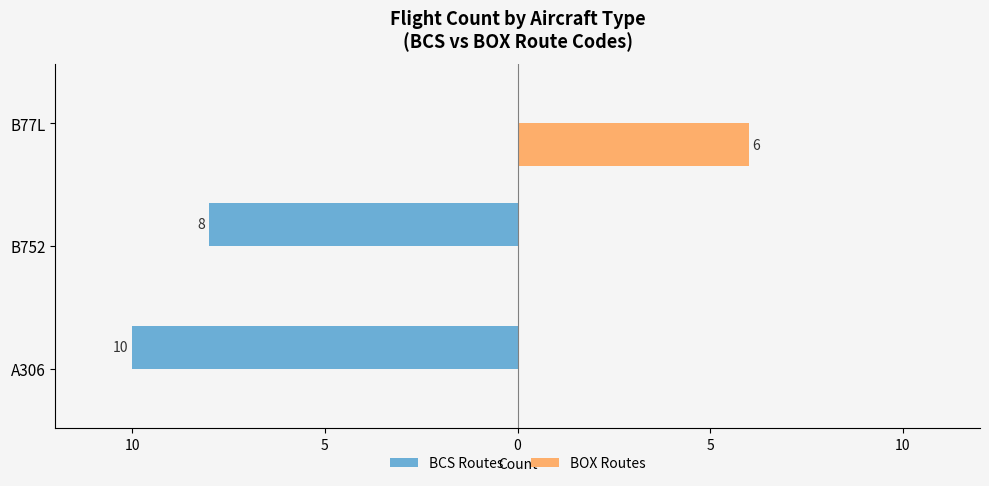

What is the difference between the maximum and minimum values in the BCS Routes series?

10